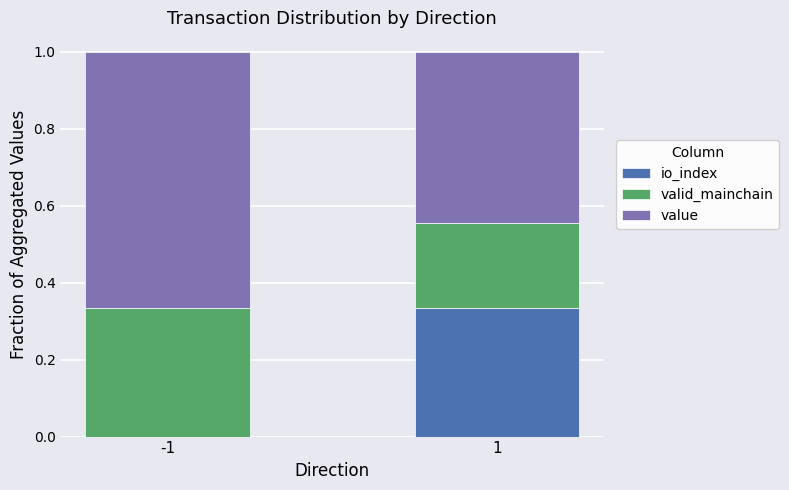

Are the bars grouped side by side (vs. stacked)?

No